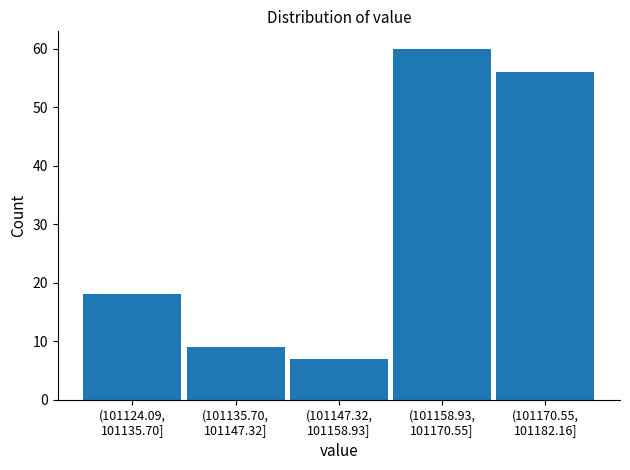

Reading left to right, extract all data points from this chart.

18	9	7	60	56